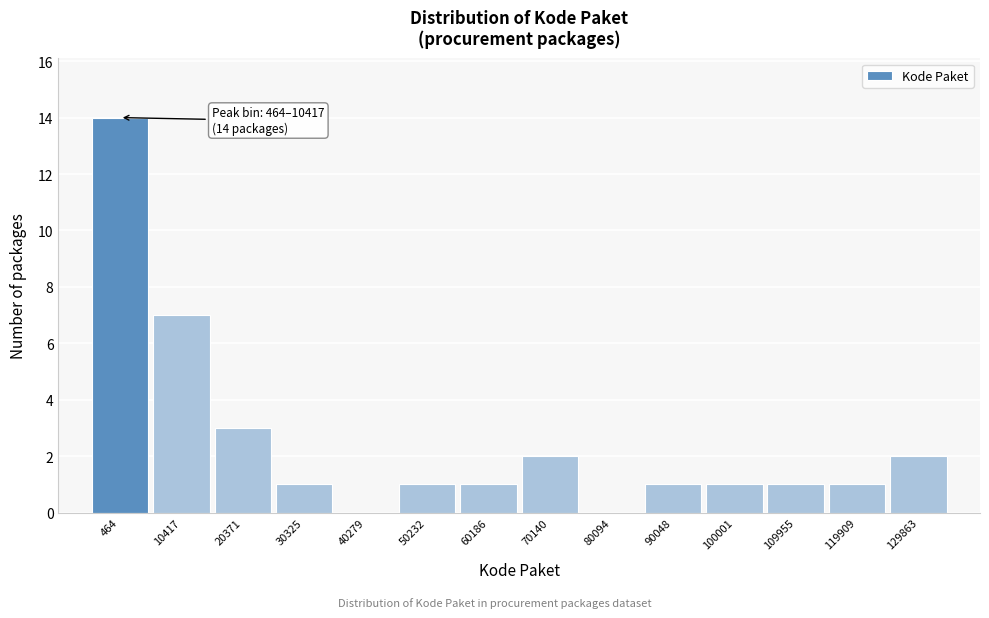

Reading left to right, what are all the values shown in this chart?

464=14	10417=7	20371=3	30325=1	40279=0	50232=1	60186=1	70140=2	80094=0	90048=1	100001=1	109955=1	119909=1	129863=2